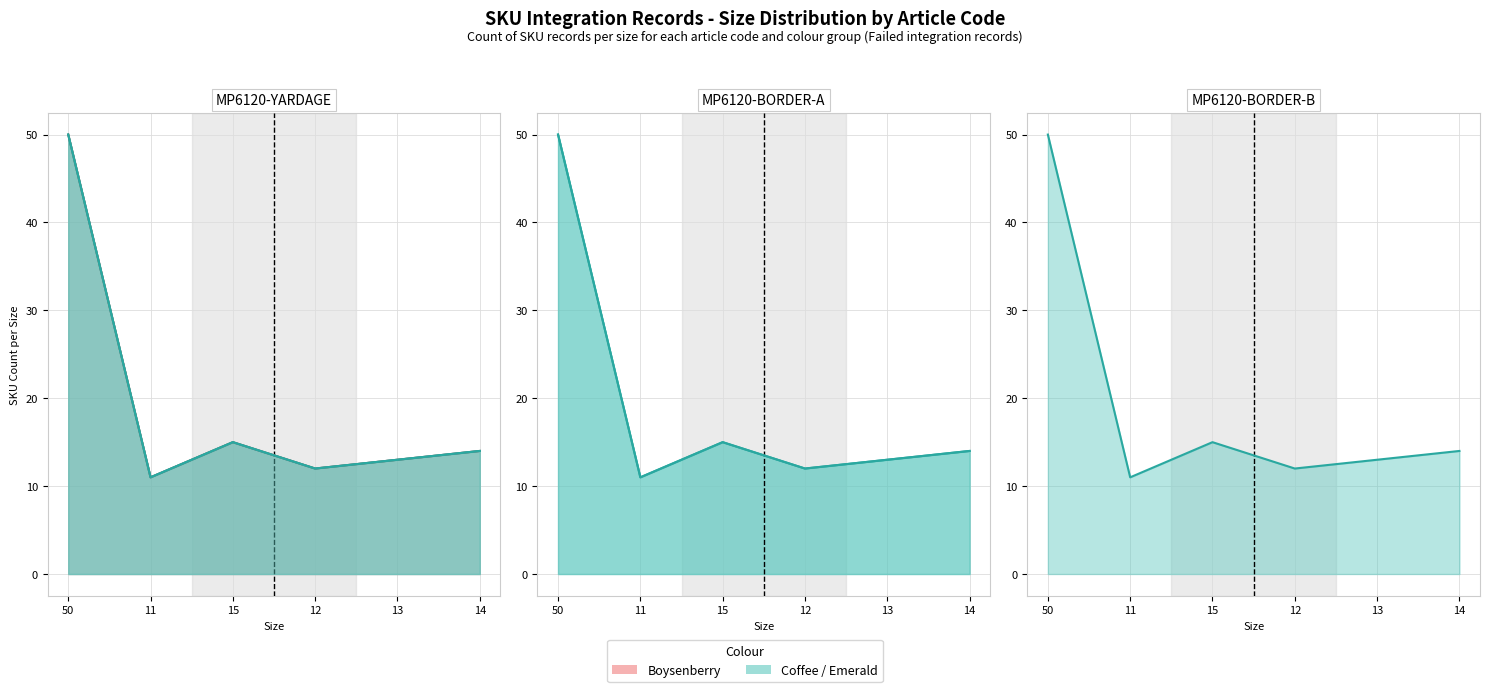

What is the total value across all series at 13?

39